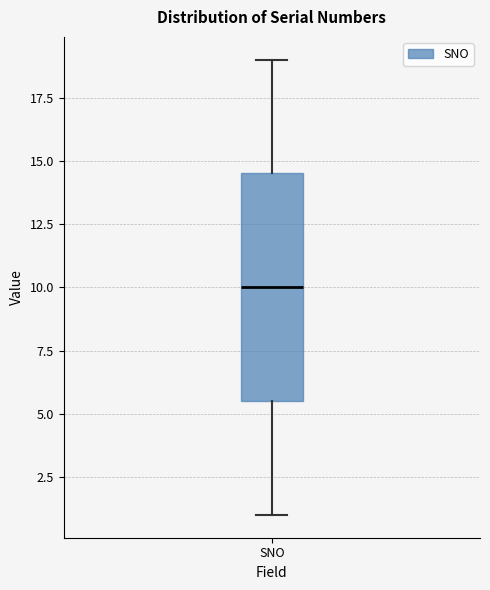

Read this box plot against the y-axis: the position of the median line, the range covered by the box, and the ends of both whiskers. The values are not printed on the chart, so give them approximately, as read against the axis.

median 10.0, box 5.5 to 14.5, whiskers 1.0 to 19.0